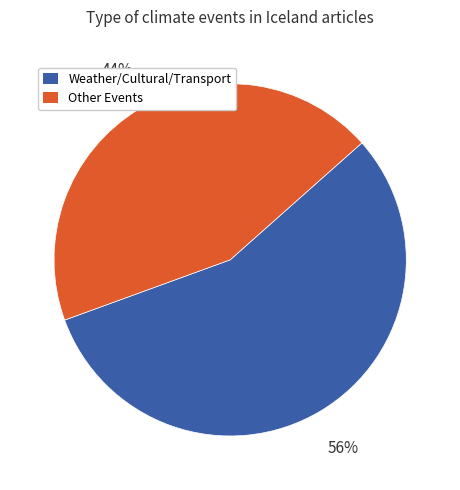

Does any single category account for the majority?

Yes